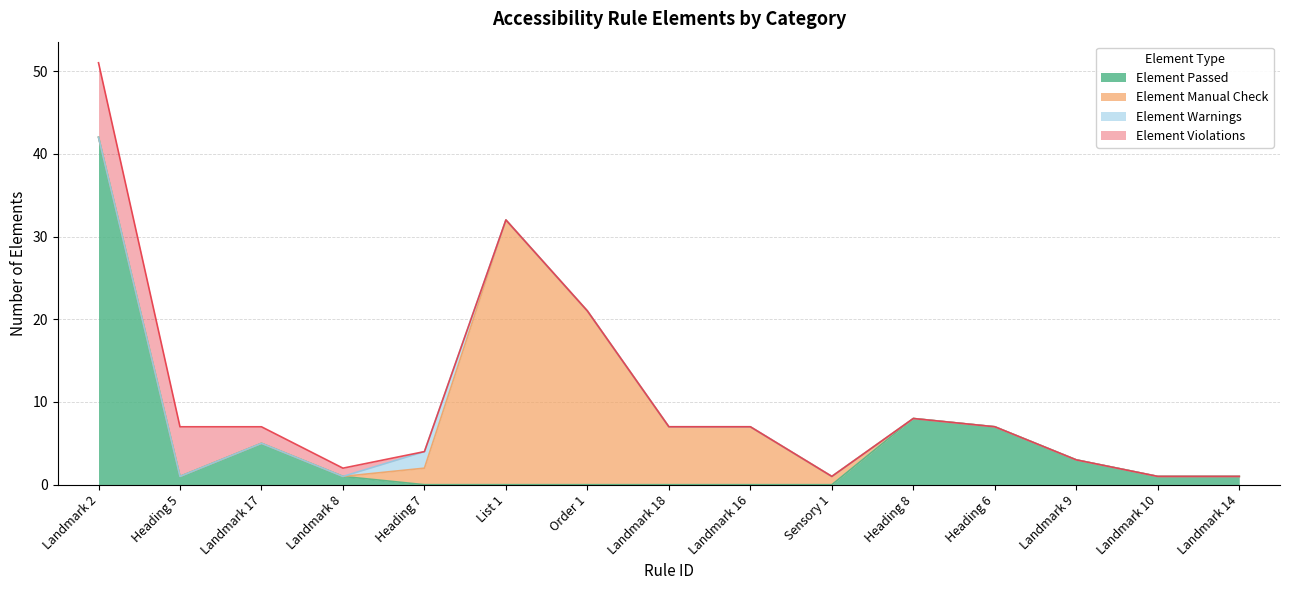

Does the chart display data point markers on the line(s)?

No